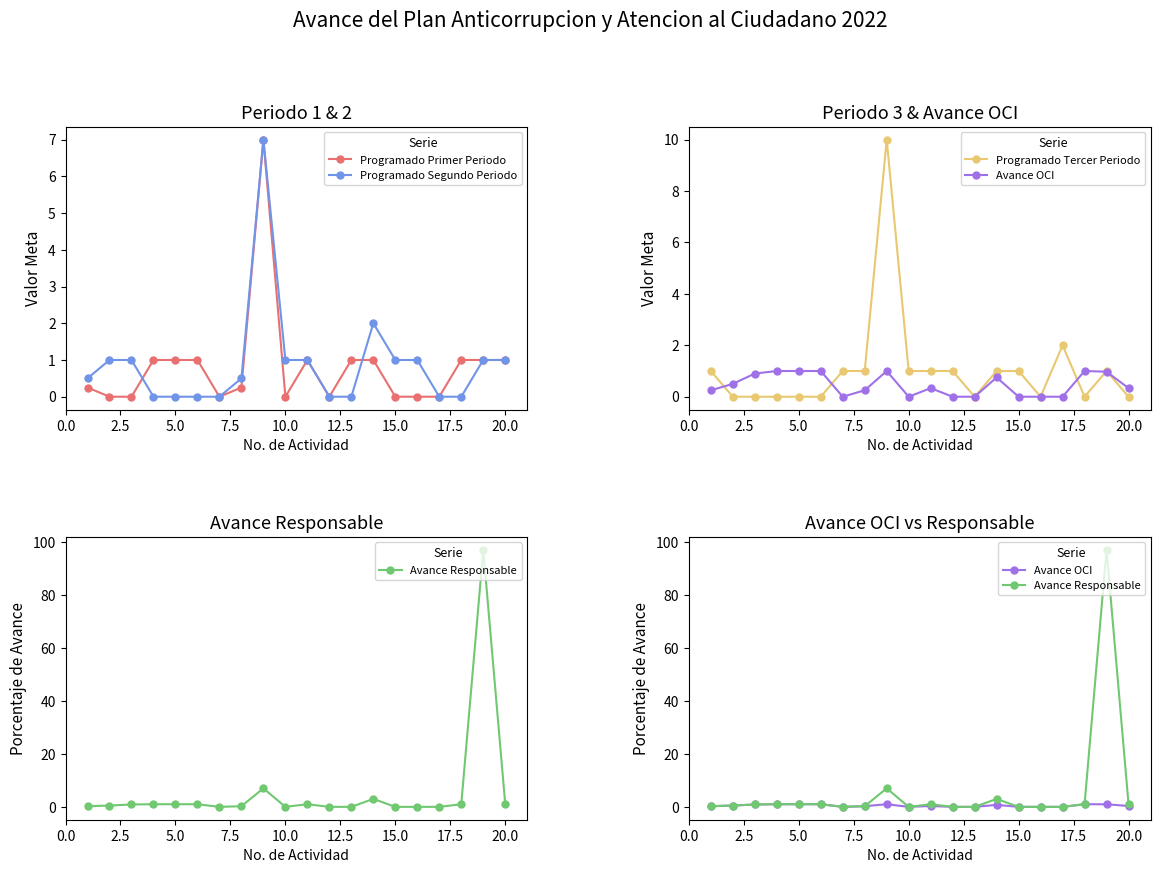

True or false: Programado Segundo Periodo has a value of 0.3 at 20.0.

False